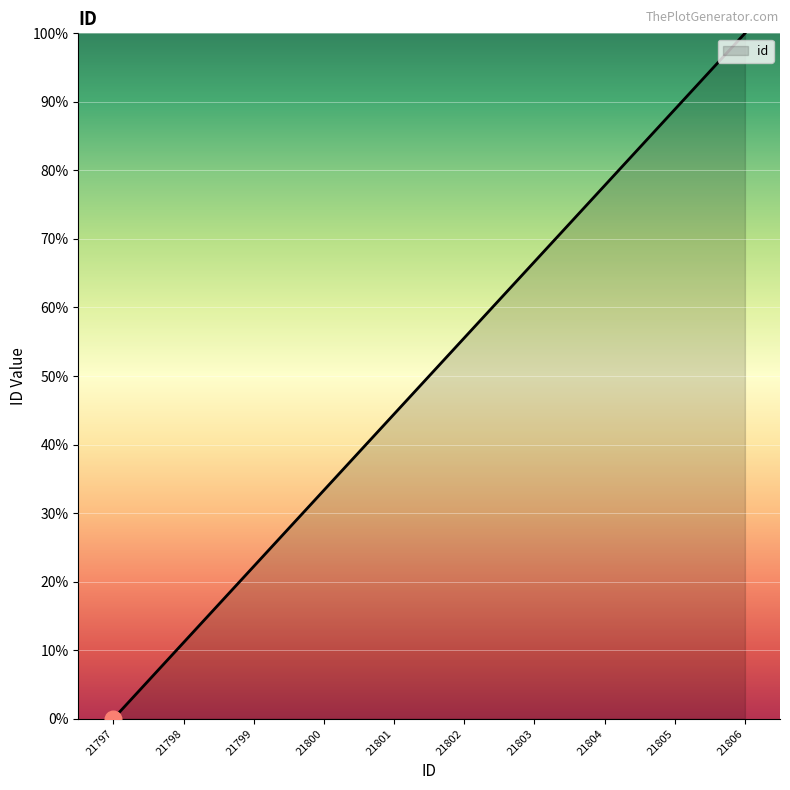

Count the number of data series in this chart.

1